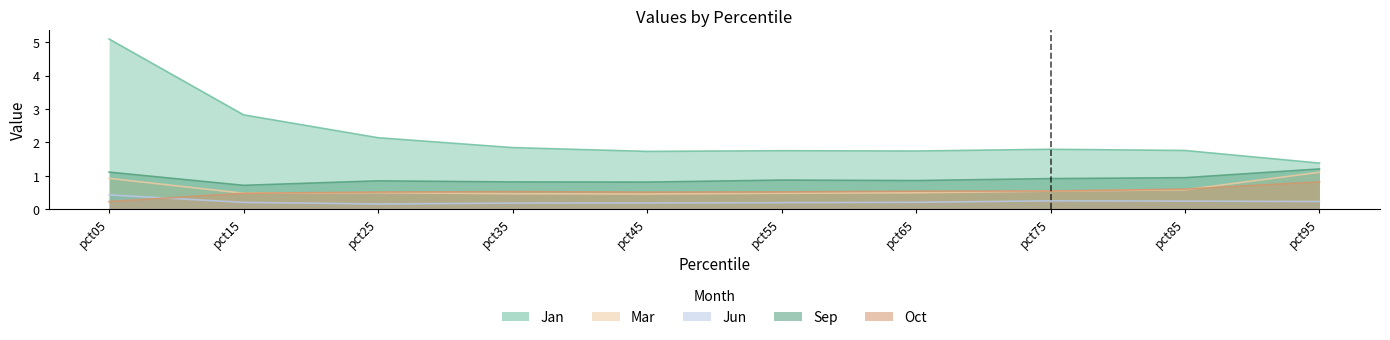

Does the chart display data point markers on the line(s)?

No